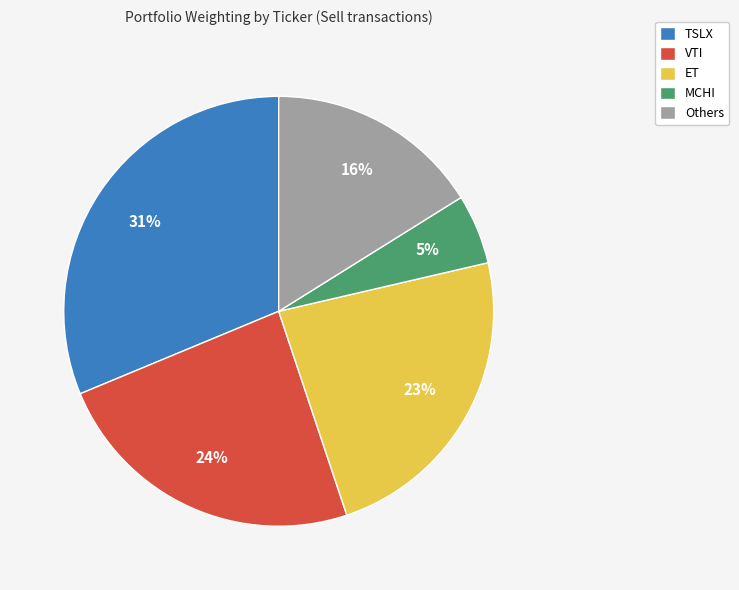

Count the number of slices in the pie.

5